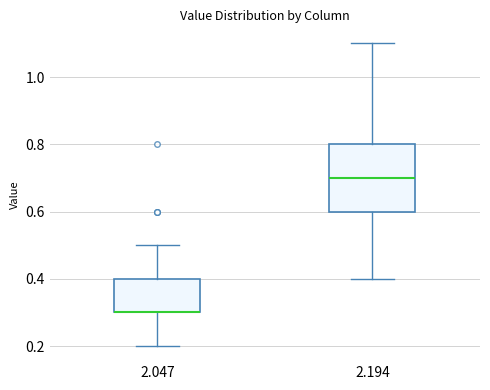

Where does the lower whisker of the box at x = 2.047 end on the y-axis? The values are not printed on the chart, so give them approximately, as read against the axis.

0.2